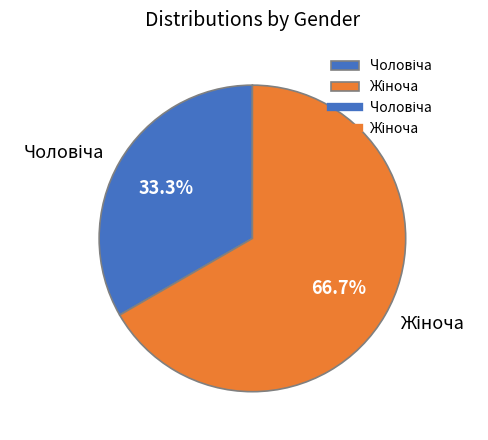

Does any single category account for the majority?

Yes